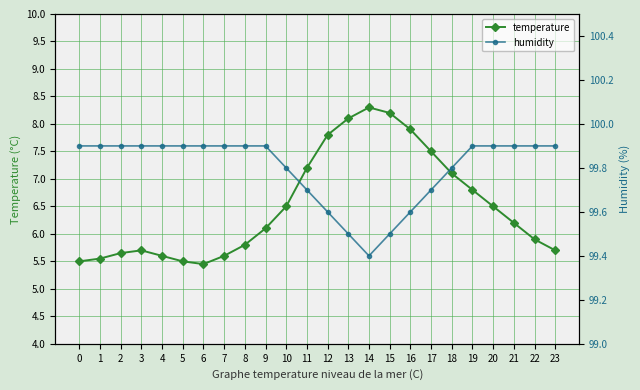

What is the value of the temperature point at the 13th from the left?

7.8